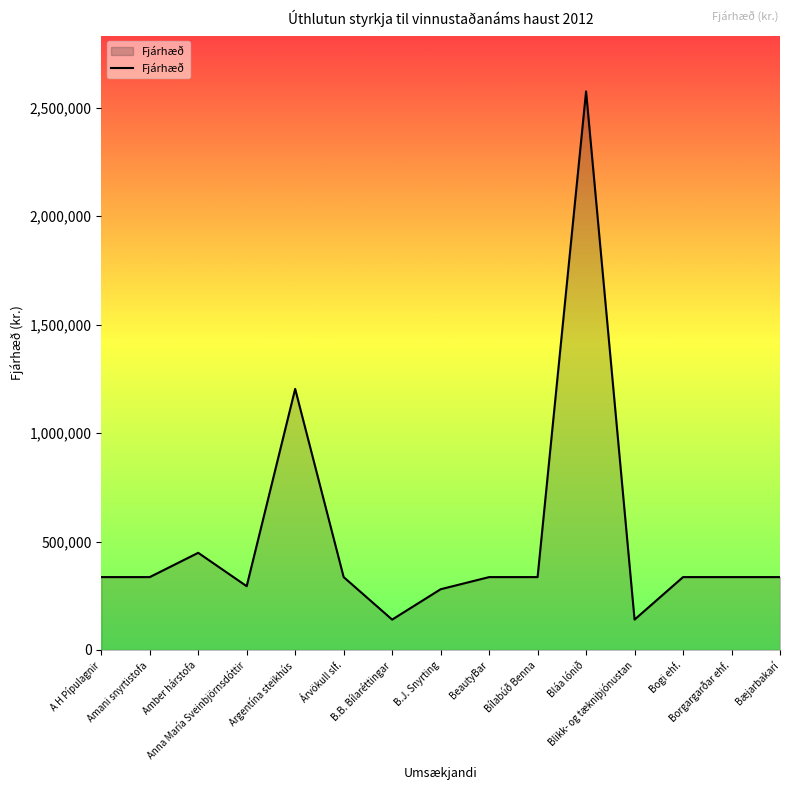

What is the difference between the maximum and minimum values?

2436000